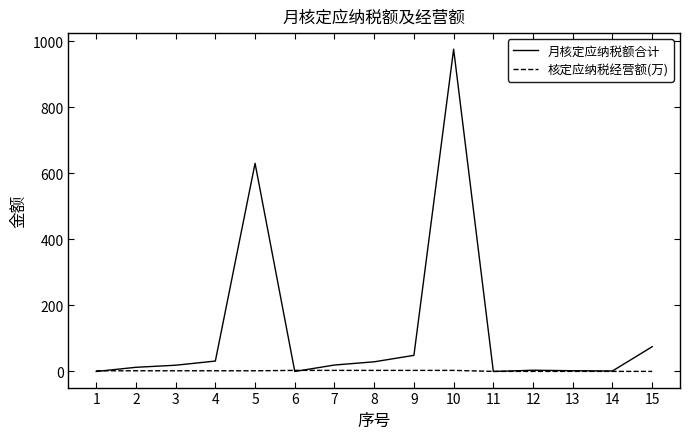

What is the maximum value shown in the chart?

975.3